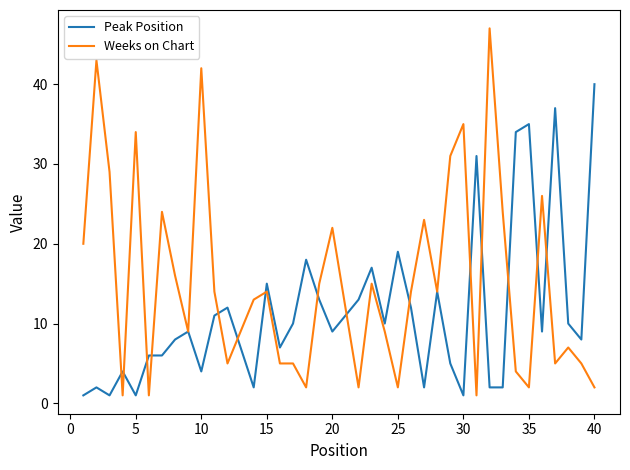

Is this an area chart (filled region under the line)?

No